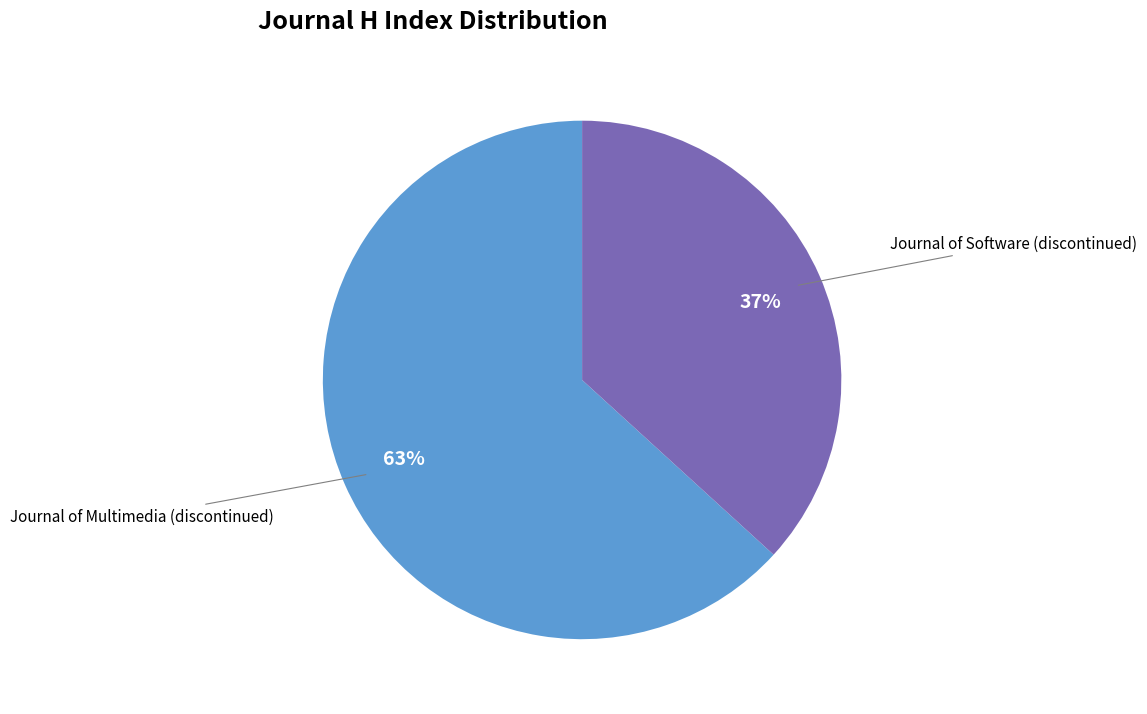

Is it true that Journal of Multimedia (discontinued) is 63% of the pie?

True